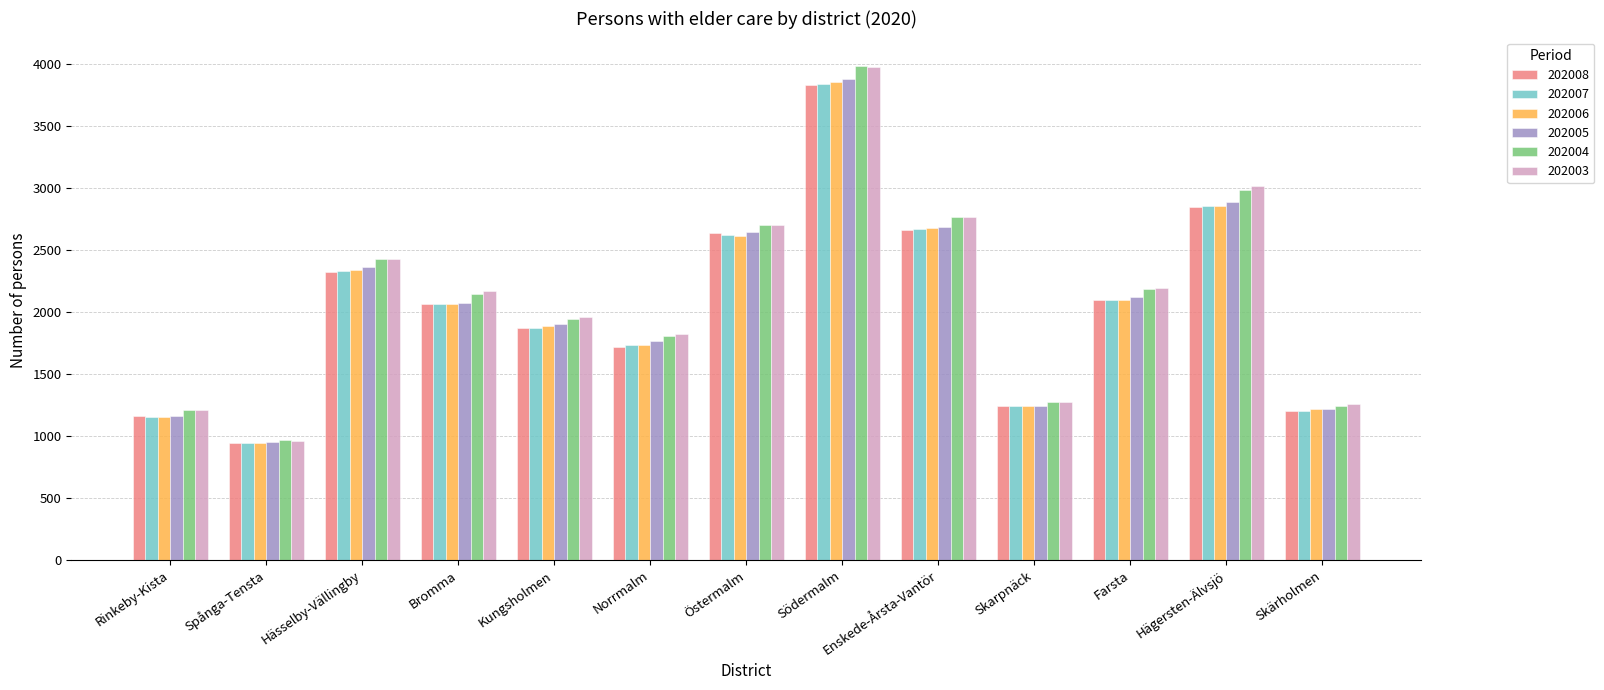

Which series has the widest spread of values?

202003